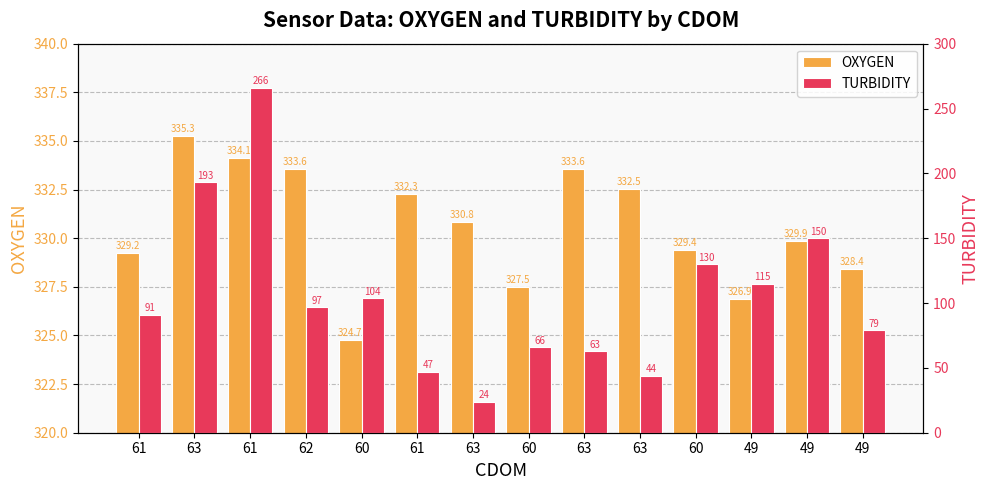

List the series in order of their overall mean, lowest first.

TURBIDITY, OXYGEN